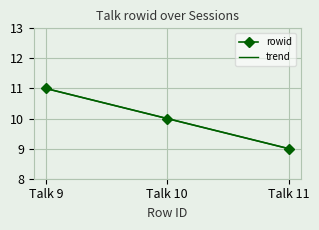

Which series has the largest range (max minus min)?

rowid